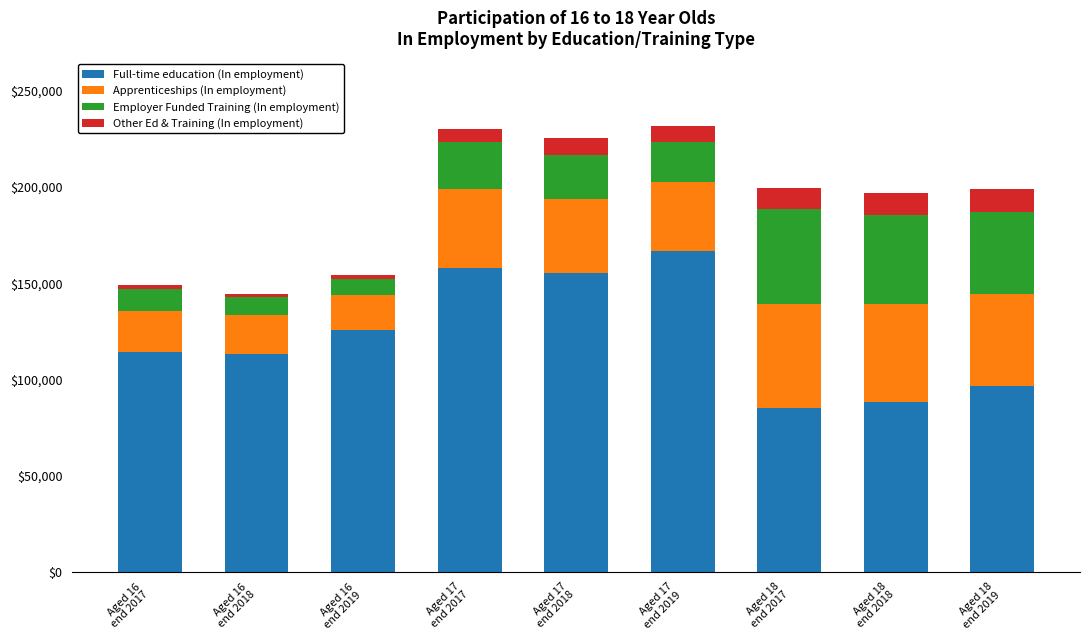

What is the highest value of the Full-time education (In employment) series?

166700